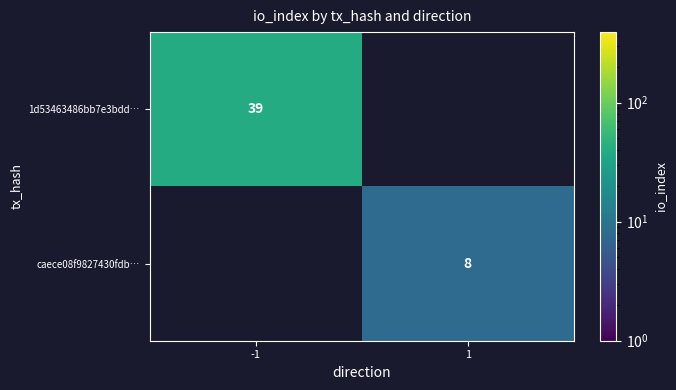

Which label corresponds to the smallest value in the chart?

1